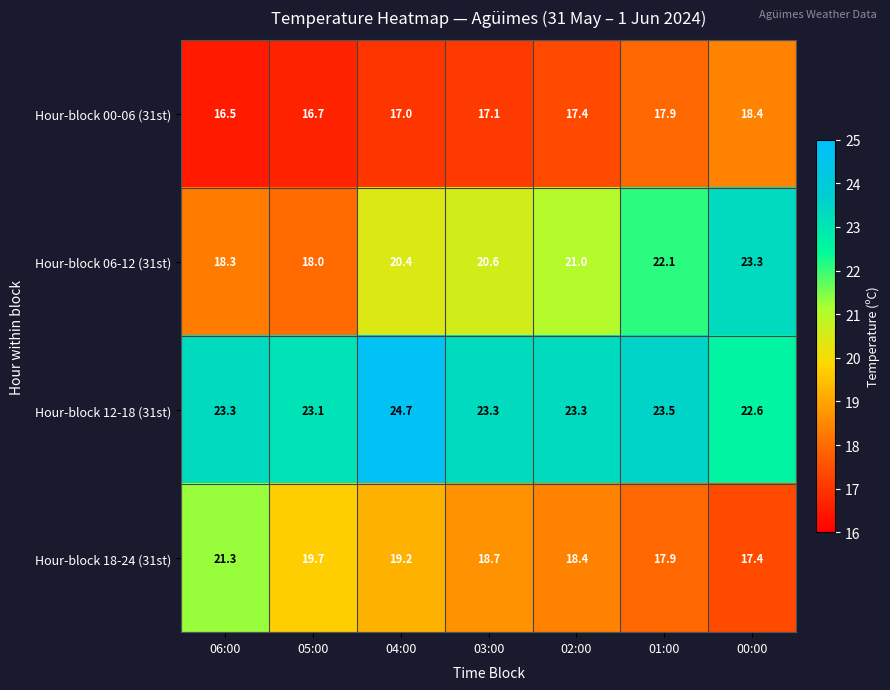

What is the smallest value displayed?

16.5